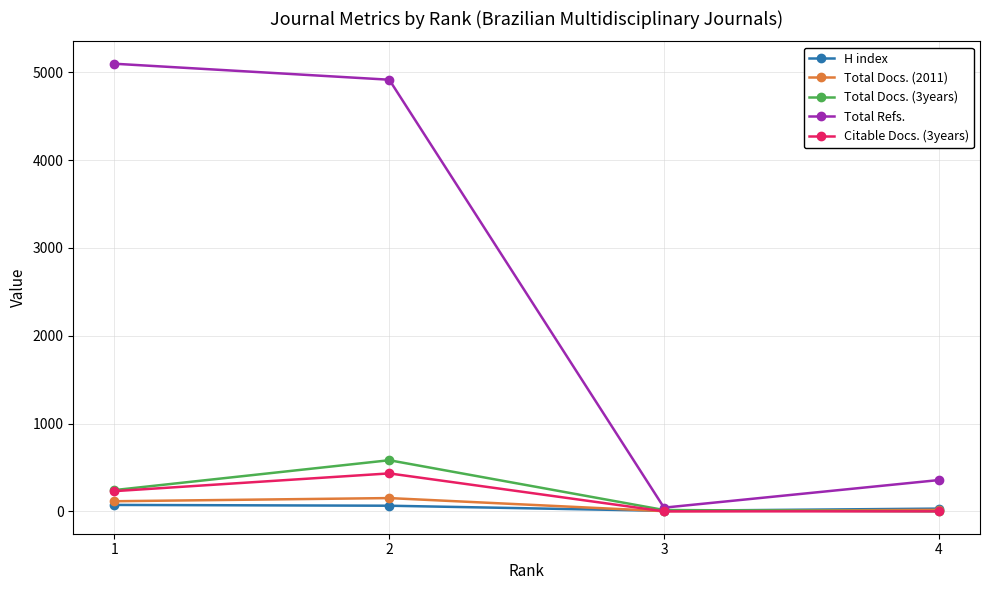

How many intersections are there between Total Docs. (3years) and H index?

1